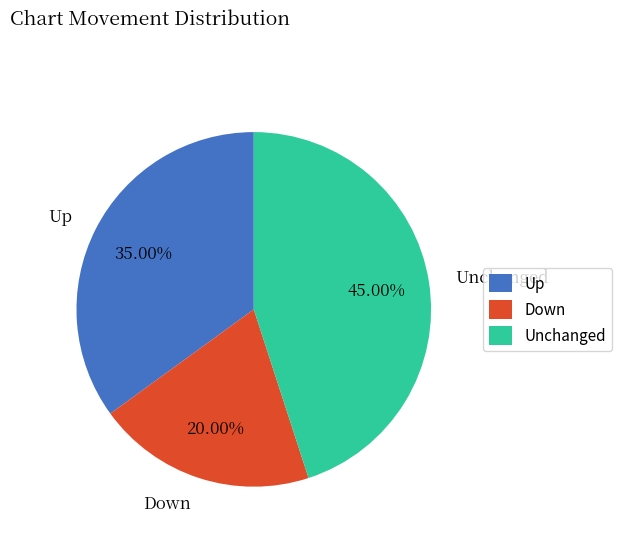

To the nearest percent, what is the difference between the largest and smallest slice percentages?

25%